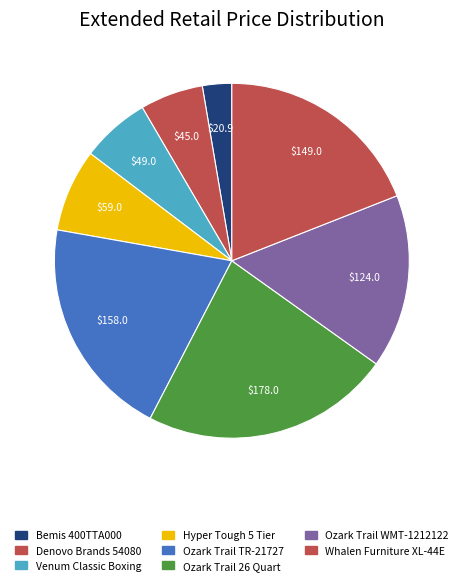

Is there a majority slice in this chart?

No